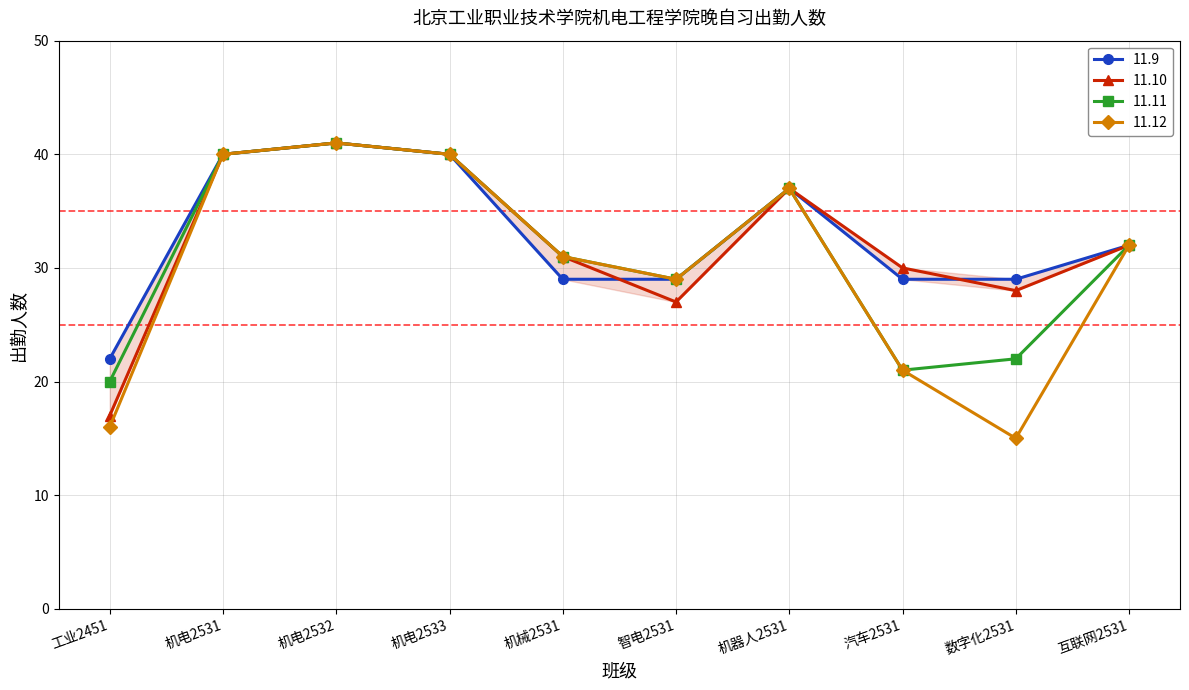

At which label does 11.10 reach its minimum?

工业2451